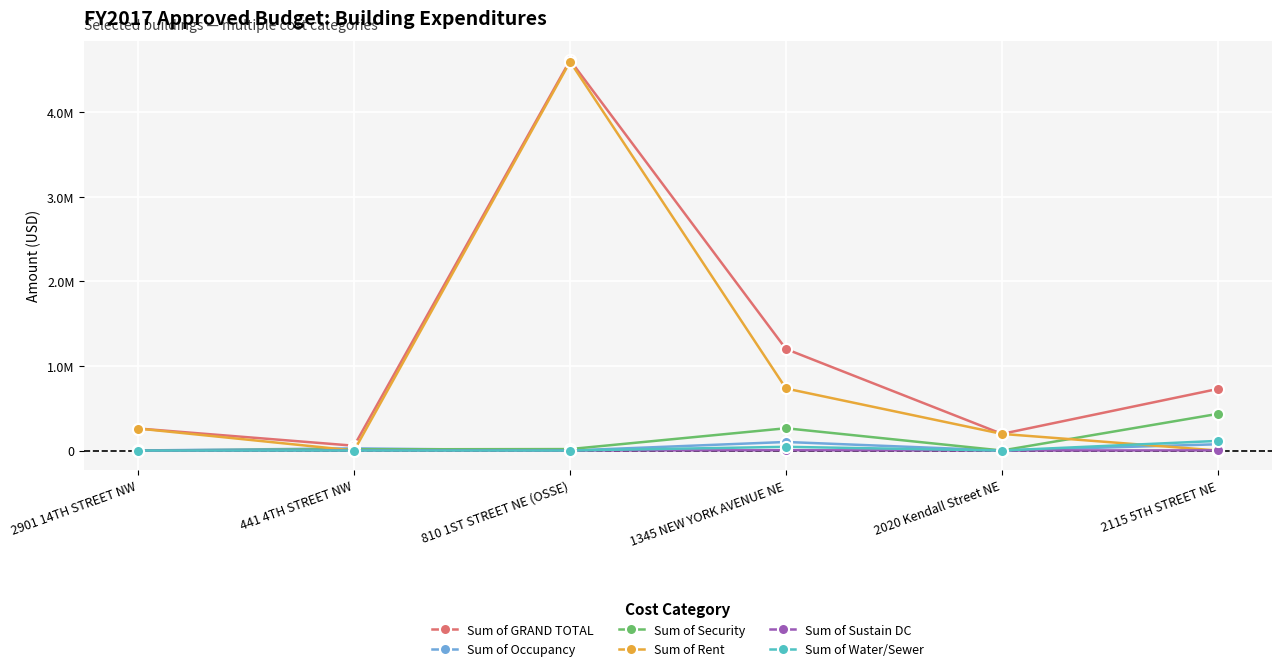

What is the spread (max minus min) of values at 810 1ST STREET NE (OSSE)?

4613403.8